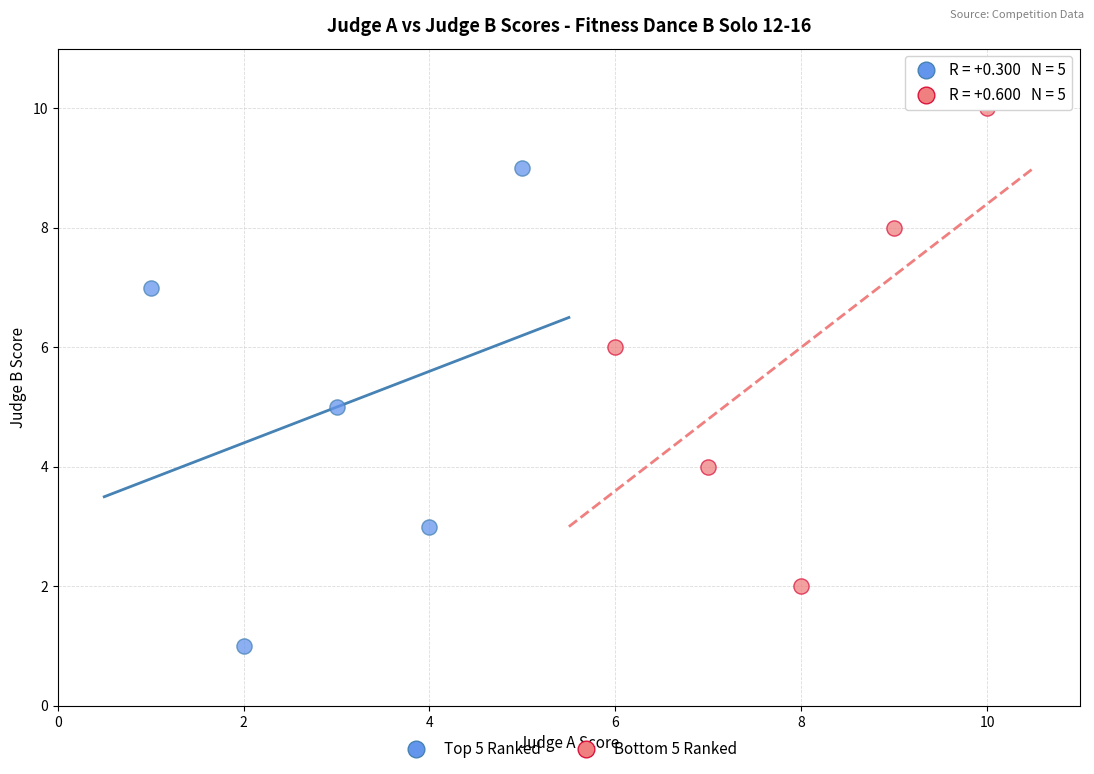

Which series contains the highest Y value?

Bottom 5 Ranked